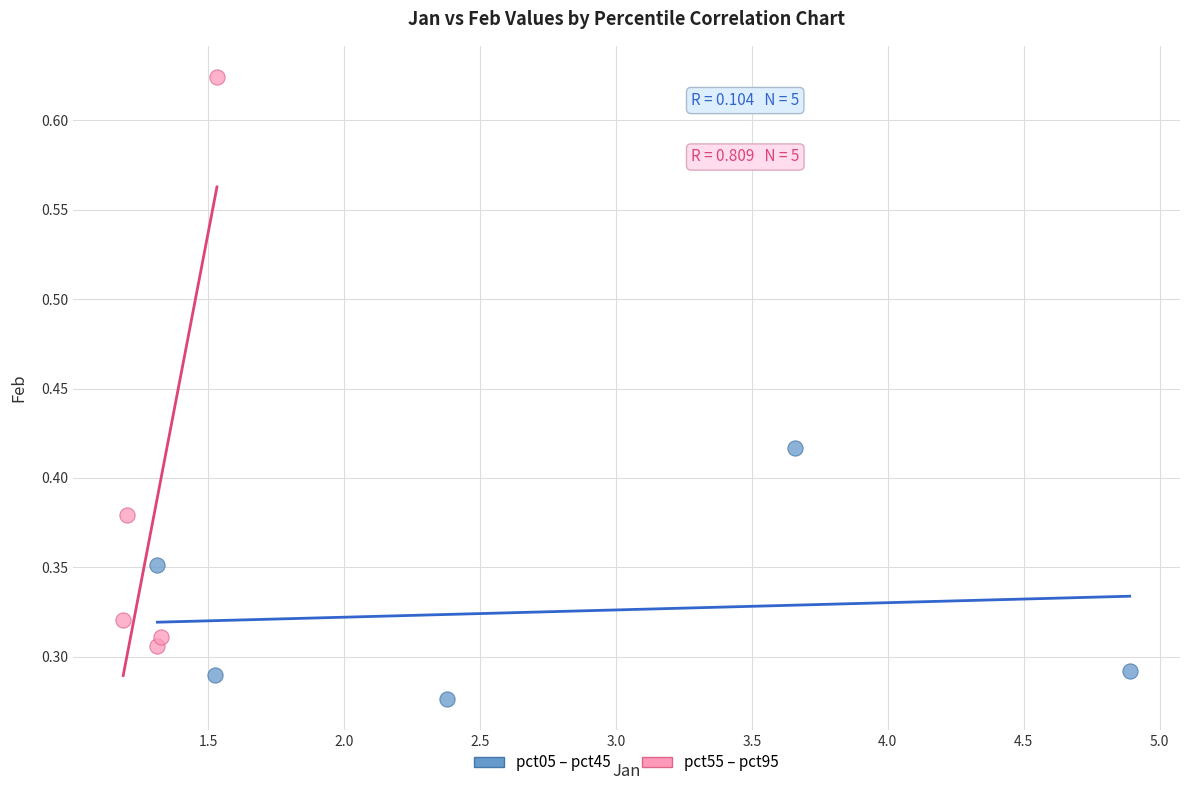

Which series contains the highest Y value?

pct55 – pct95